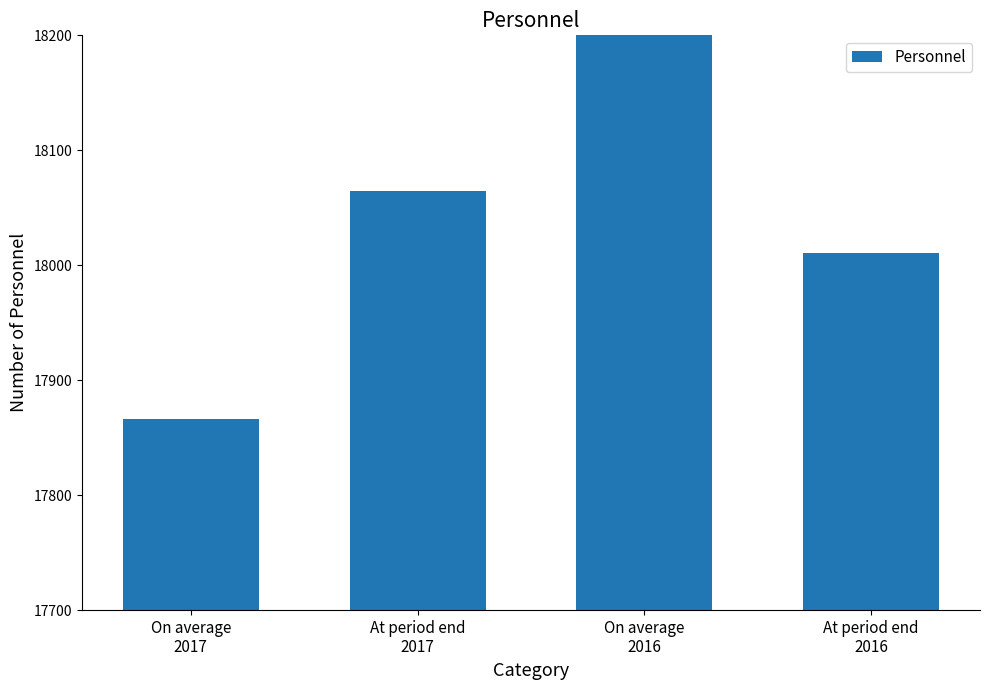

What is the change in value from At period end
2017 to At period end
2016?

-54